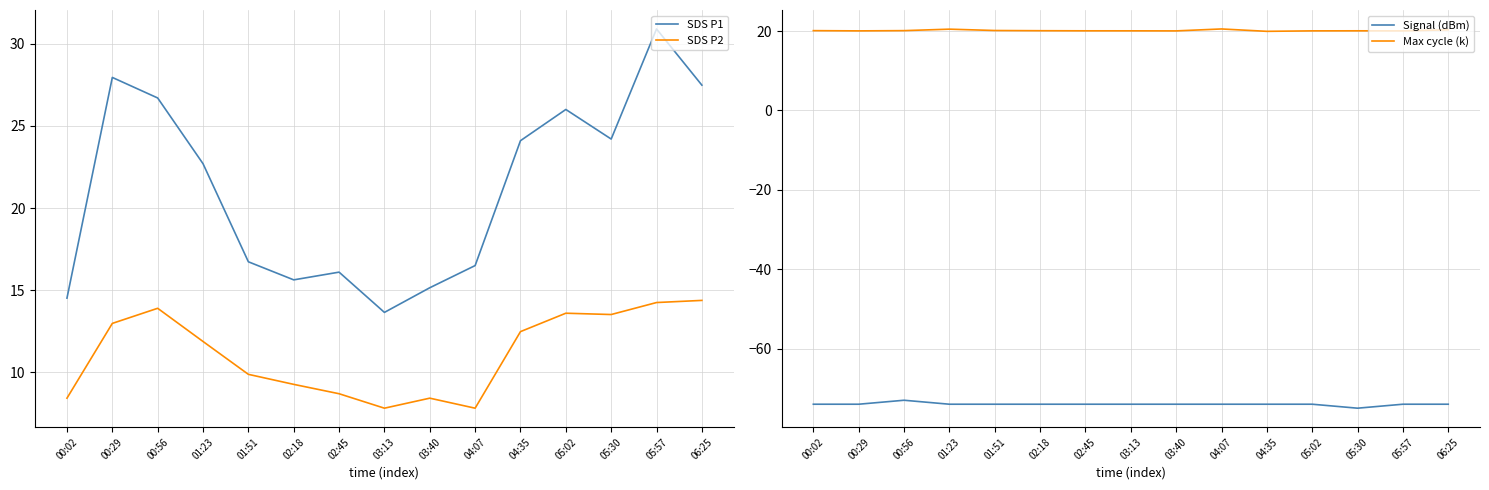

Does the chart display data point markers on the line(s)?

No